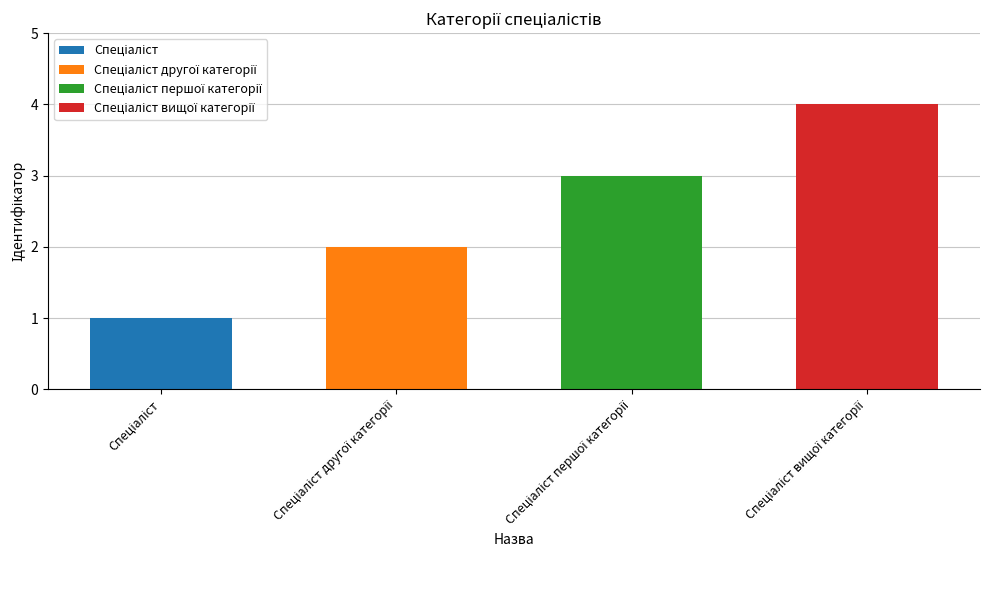

What is the average value?

2